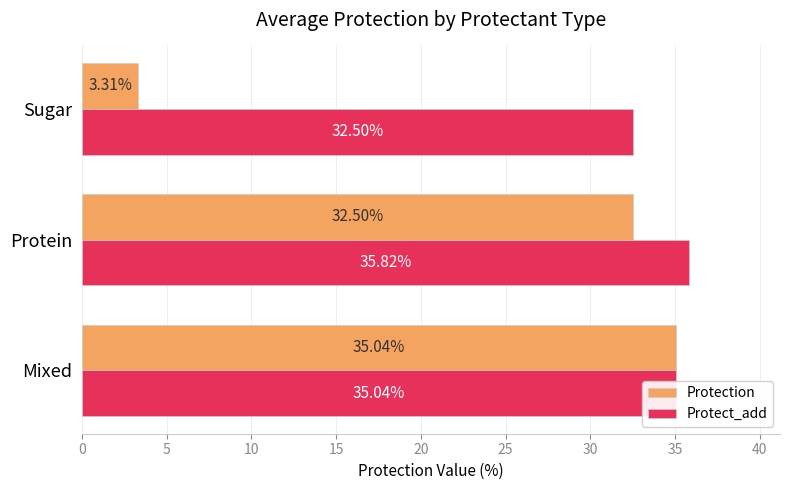

What are all the series names shown in the legend?

Protection, Protect_add